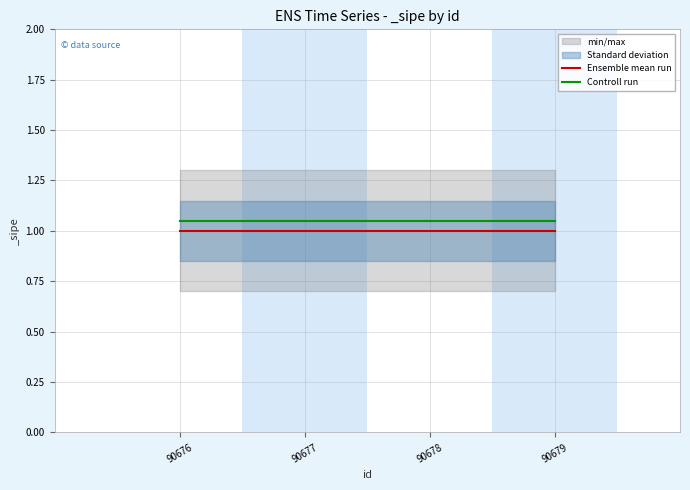

How many lines are shown in the chart?

2